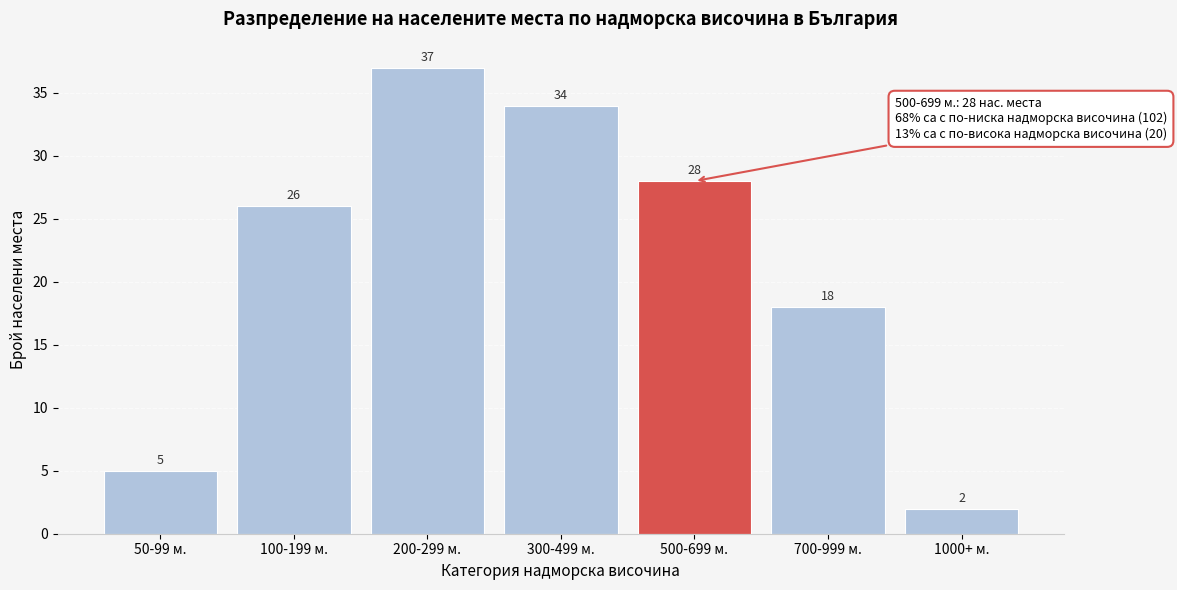

Reading left to right, transcribe all the data shown in this chart.

5	26	37	34	28	18	2